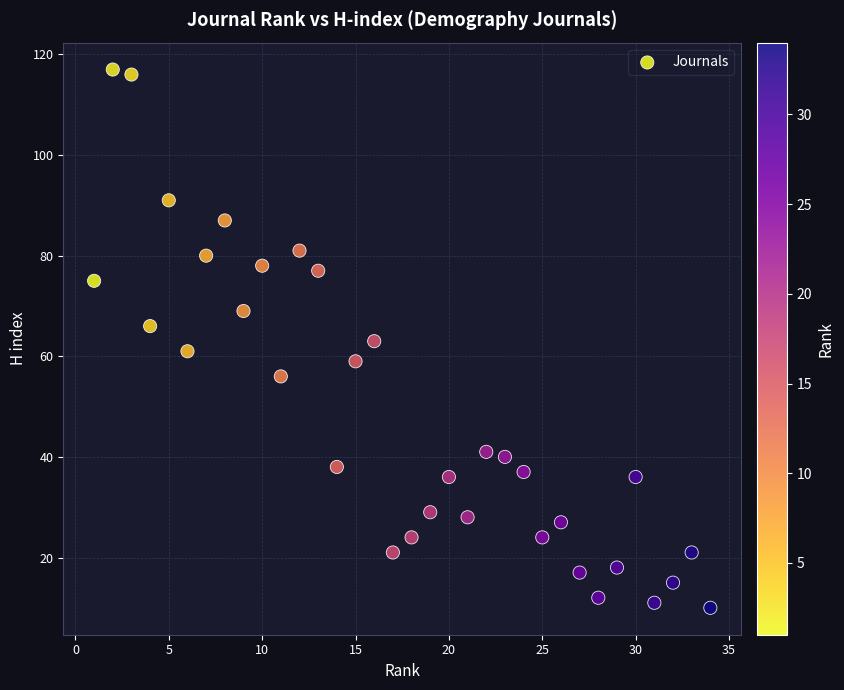

What is the range of X values (max minus min)?

33